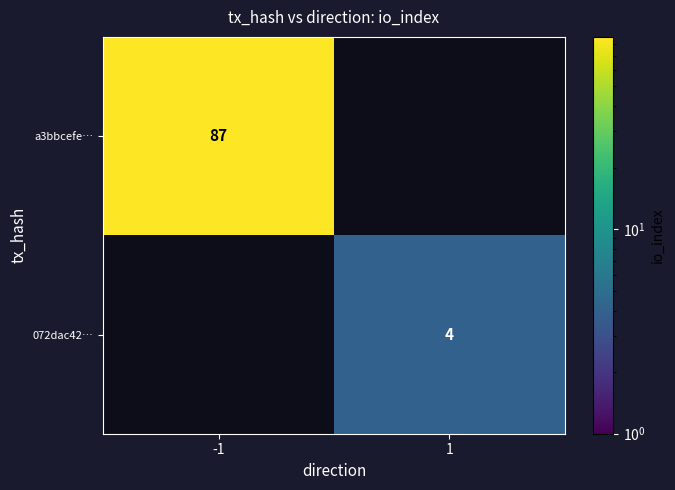

True or false: a3bbcefe… has a value of 87 at -1.

True